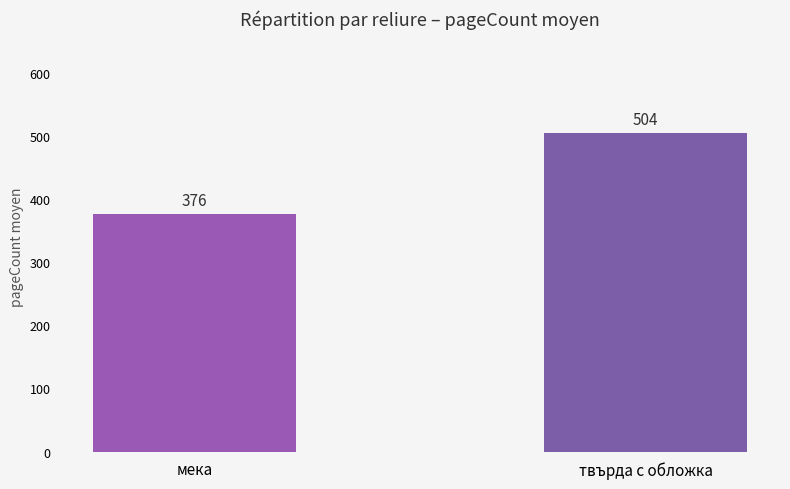

What is the greatest value displayed?

504